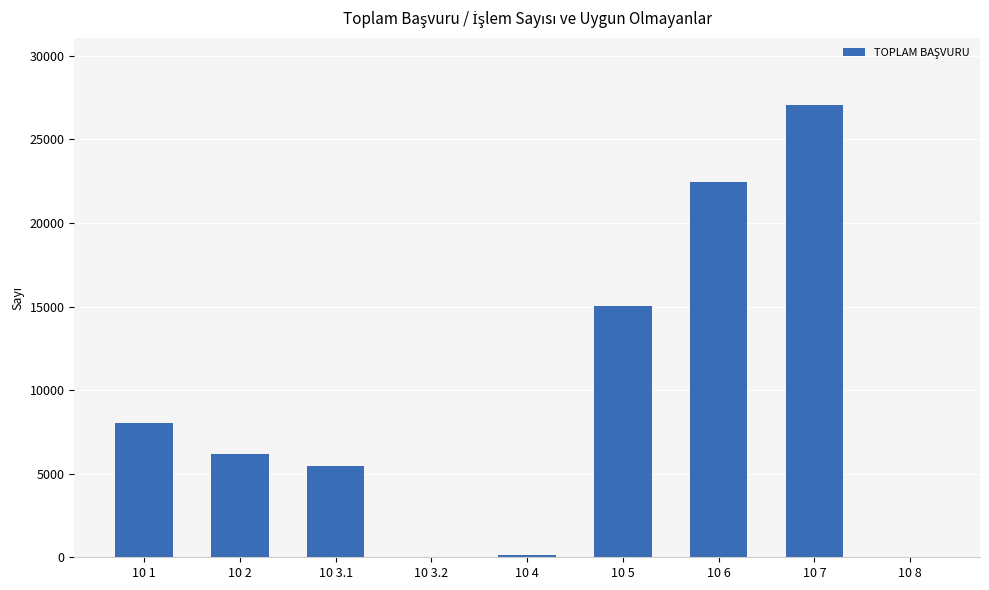

At which category does the chart reach its peak across all series?

10 7